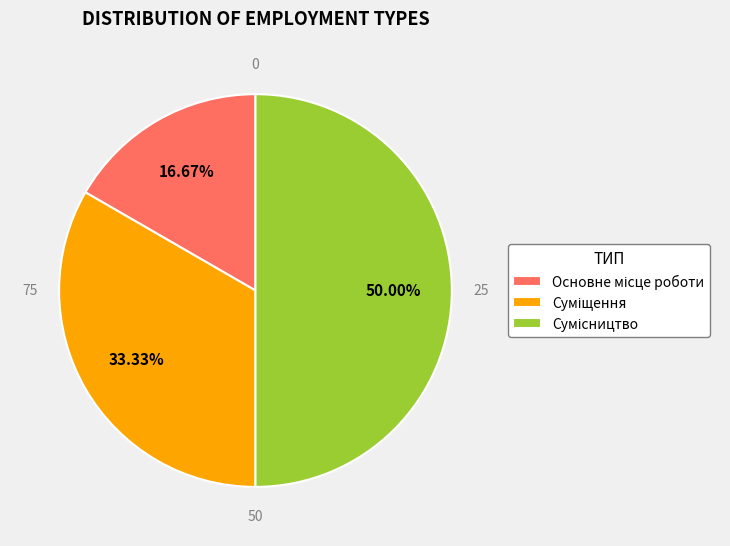

To the nearest percent, what is the difference between the largest and smallest slice percentages?

33%